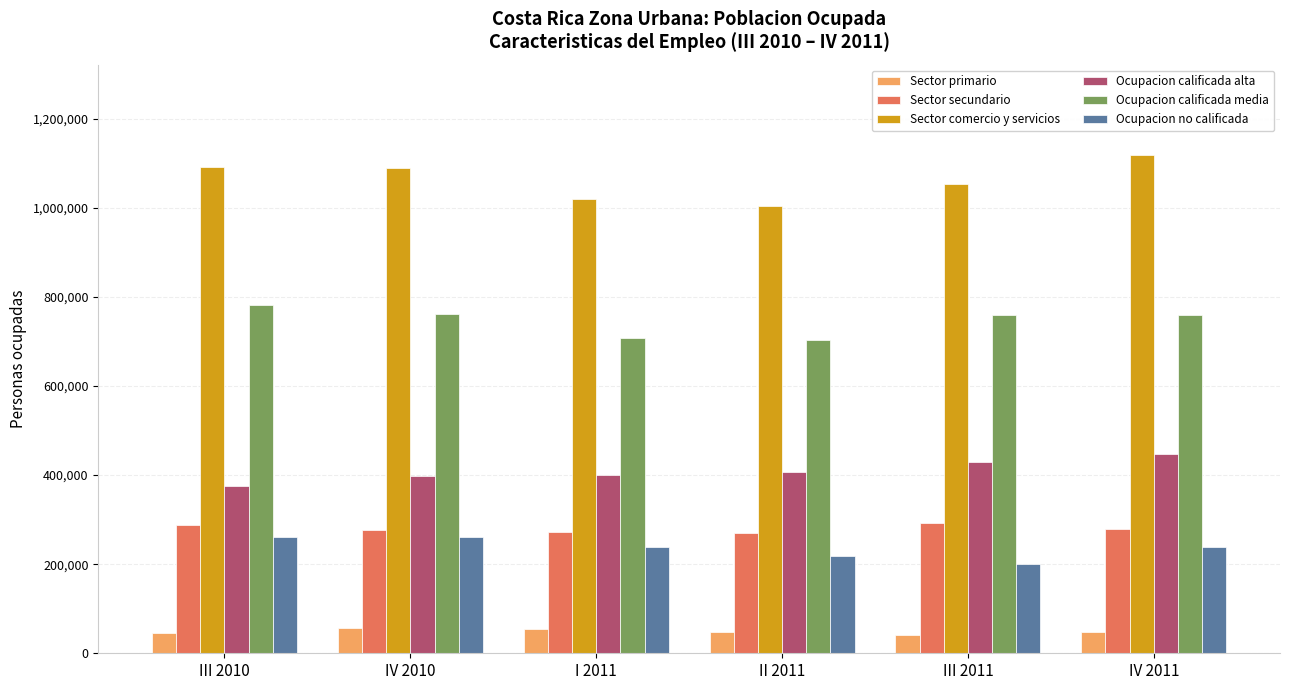

How many data points in Ocupacion calificada media are less than 760462?

3